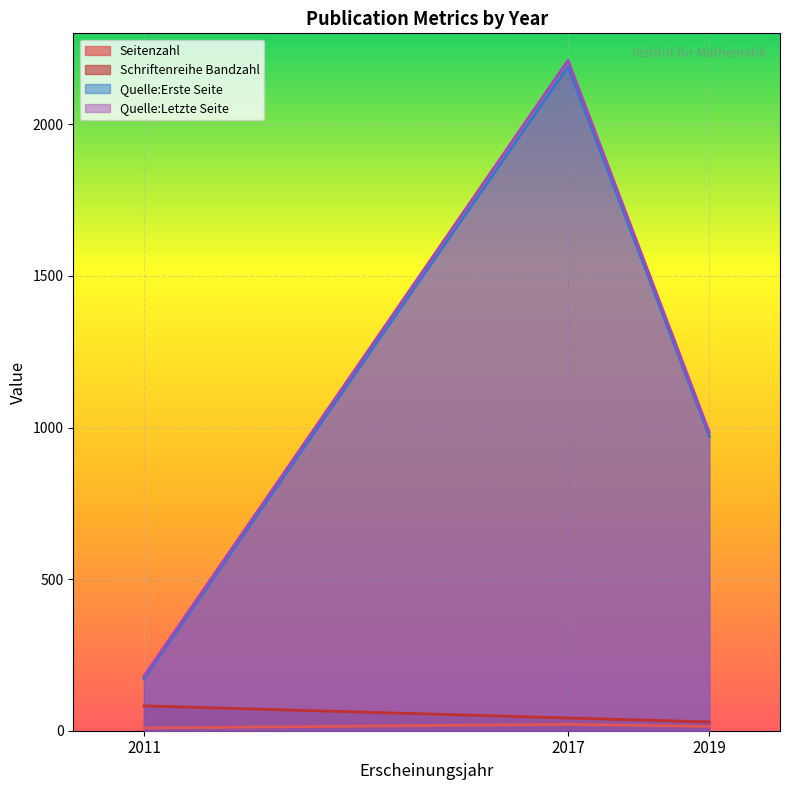

At 2017, list the series in order from largest to smallest.

Quelle:Letzte Seite, Quelle:Erste Seite, Schriftenreihe Bandzahl, Seitenzahl